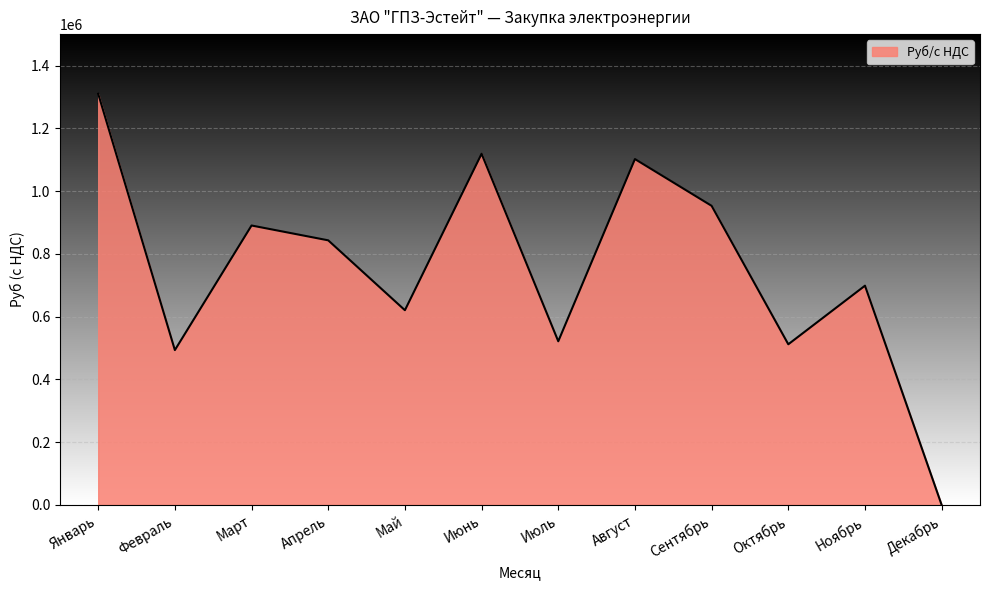

How many values are below 843071?

6